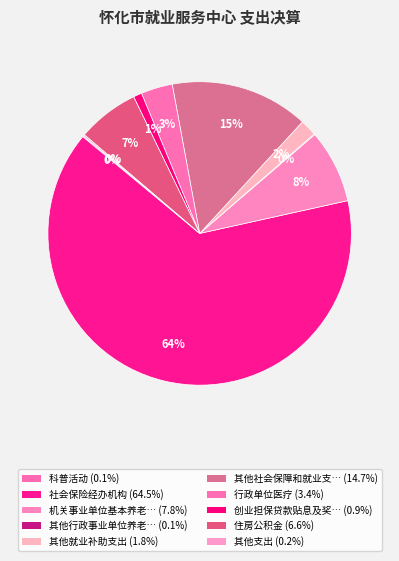

Which category accounts for the majority?

社会保险经办机构